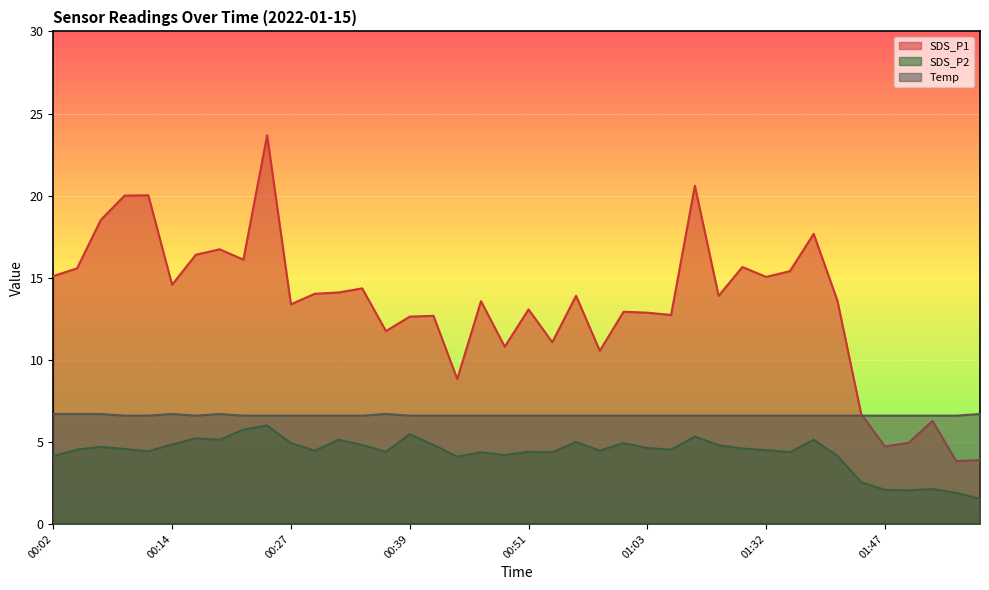

At which label is SDS_P1 closest to 13?

00:51